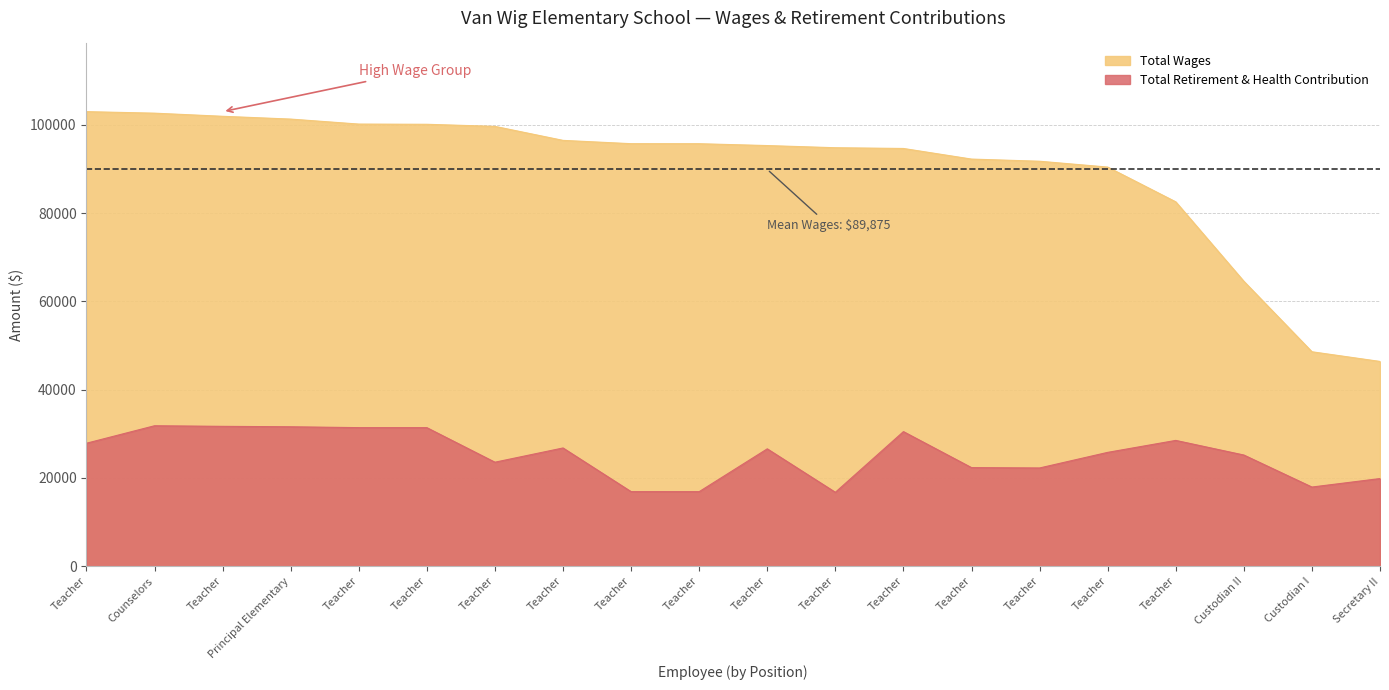

What is the total value across all series at Principal Elementary?

132863